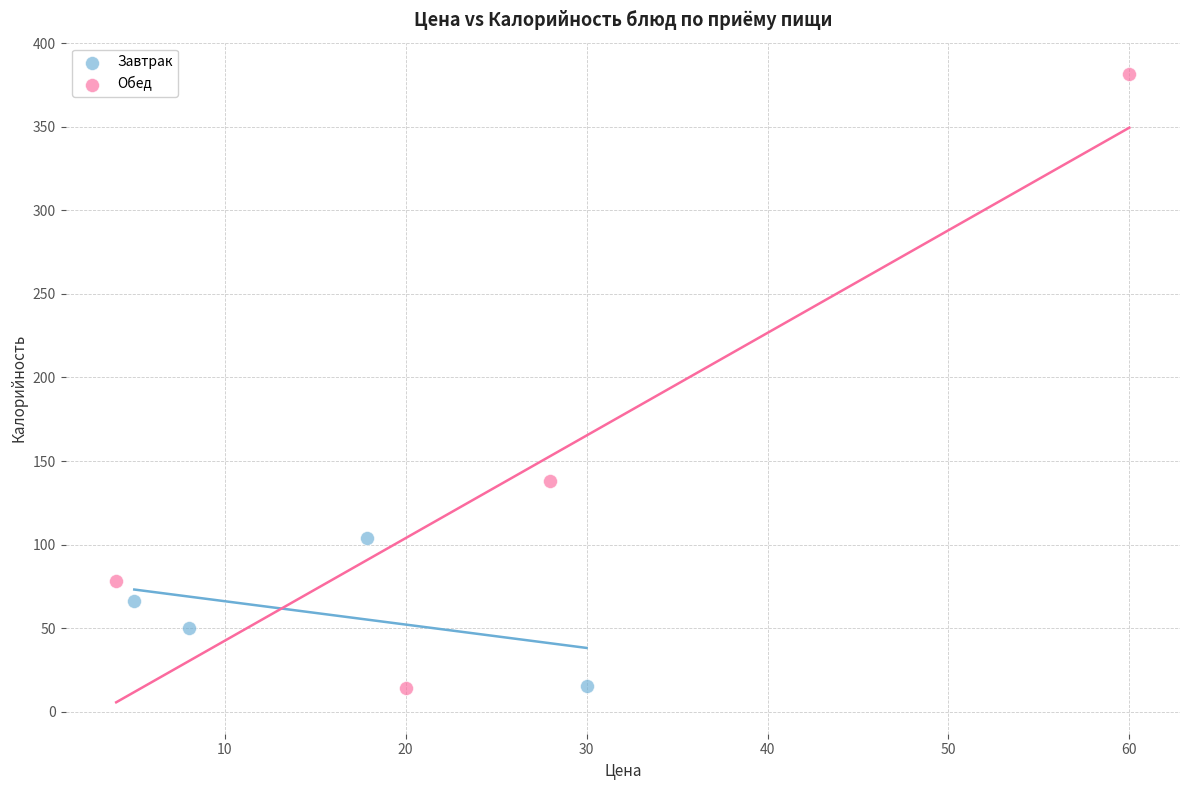

Which series reaches the maximum Y coordinate?

Обед